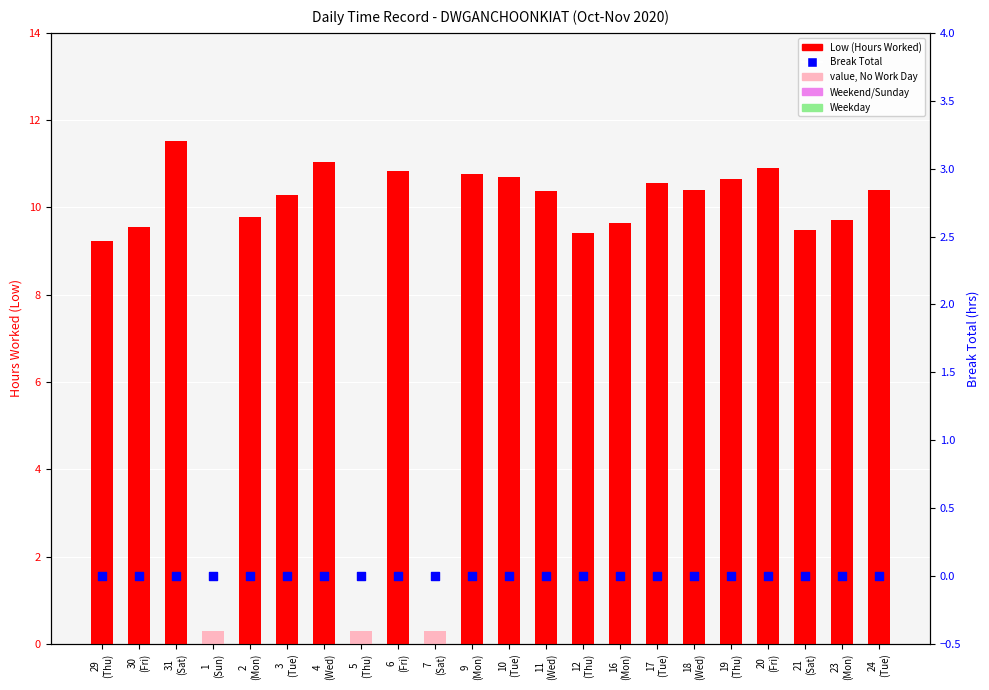

What is the change in value from 18 (Wed) to 19 (Thu)?

+0.3